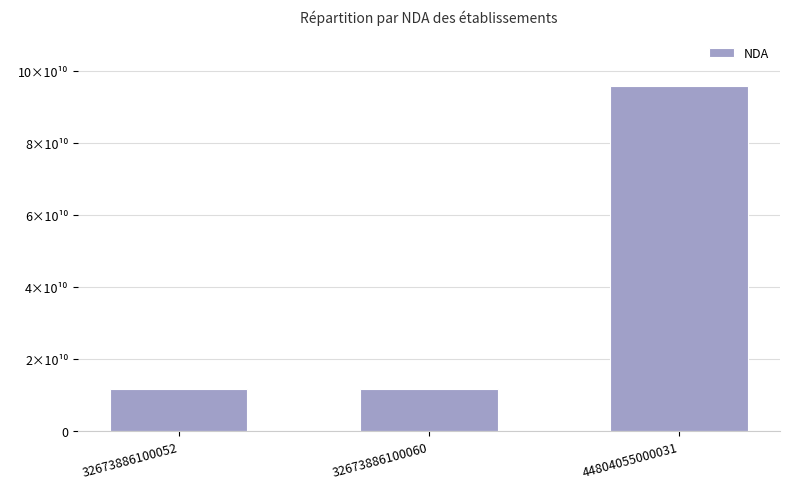

What is the difference between the maximum and minimum values?

84217440522